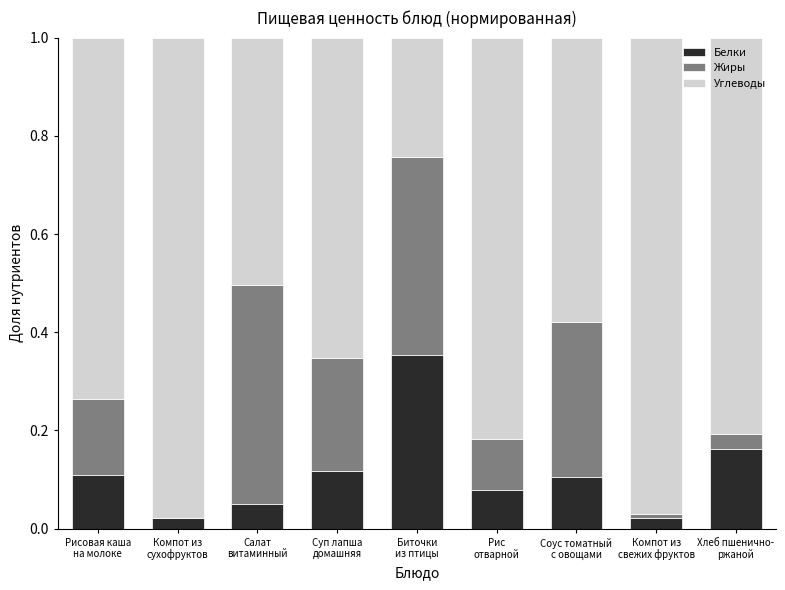

What are all the series names shown in the legend?

Белки, Жиры, Углеводы